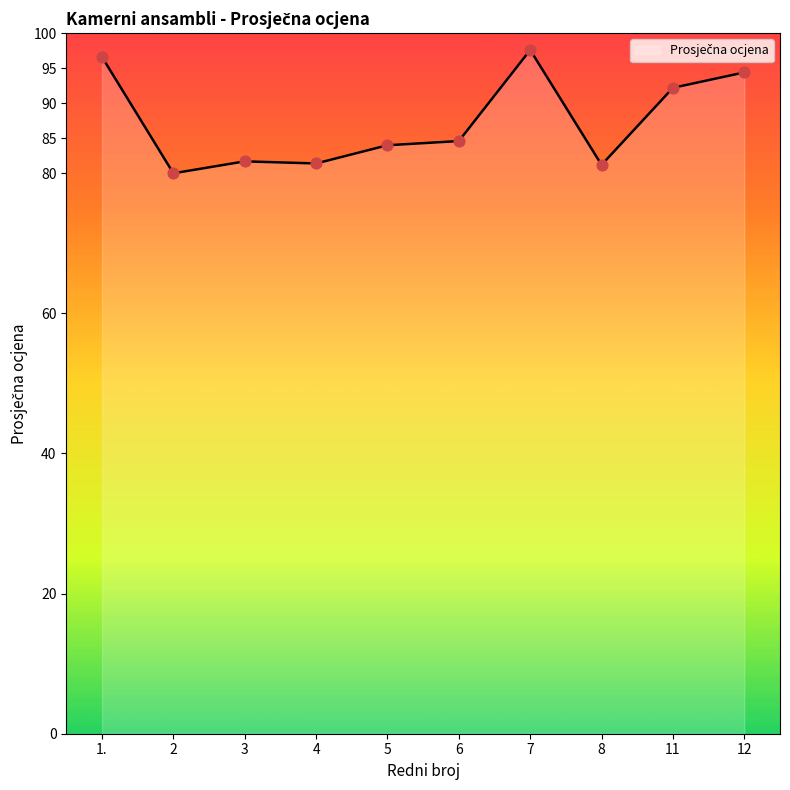

Approximately how many times larger is the value at 8 compared to 12?

0.9